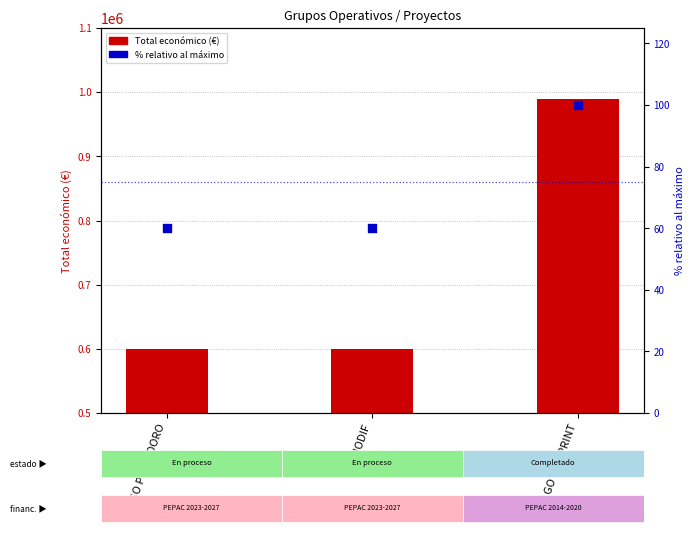

At which category is the sum across all series the highest?

GO TOMPRINT